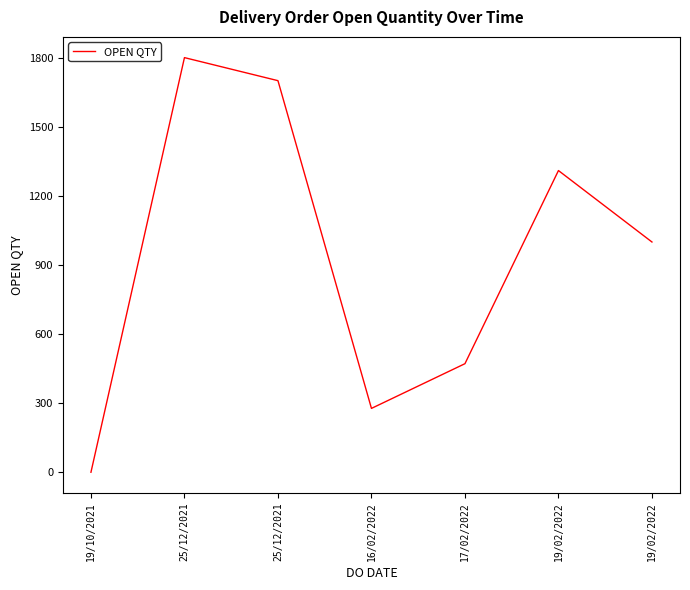

How many lines are shown in the chart?

1